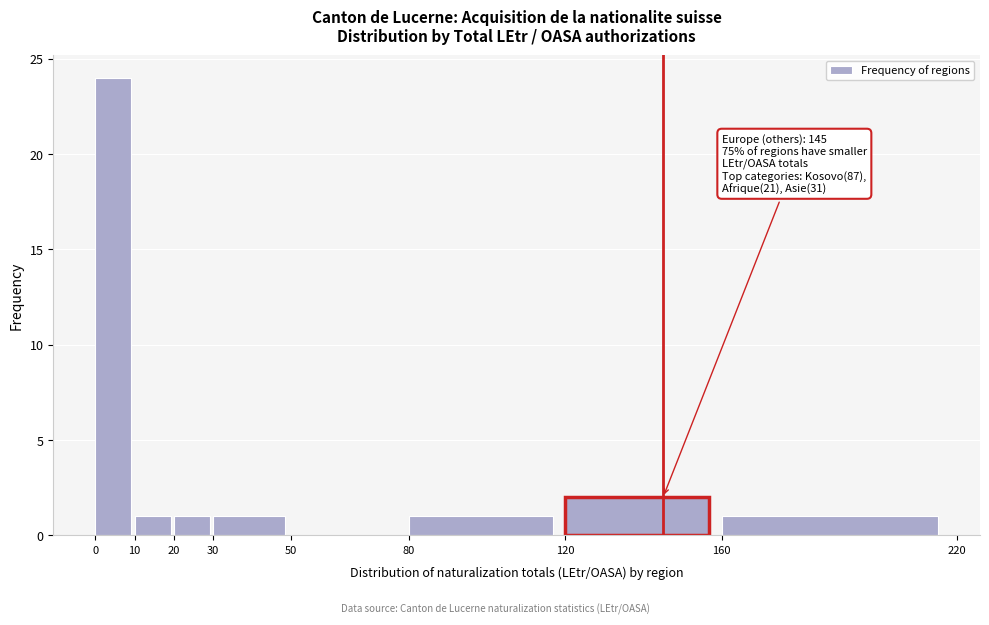

Over which range of the x-axis is the bar tallest?

0 to 10